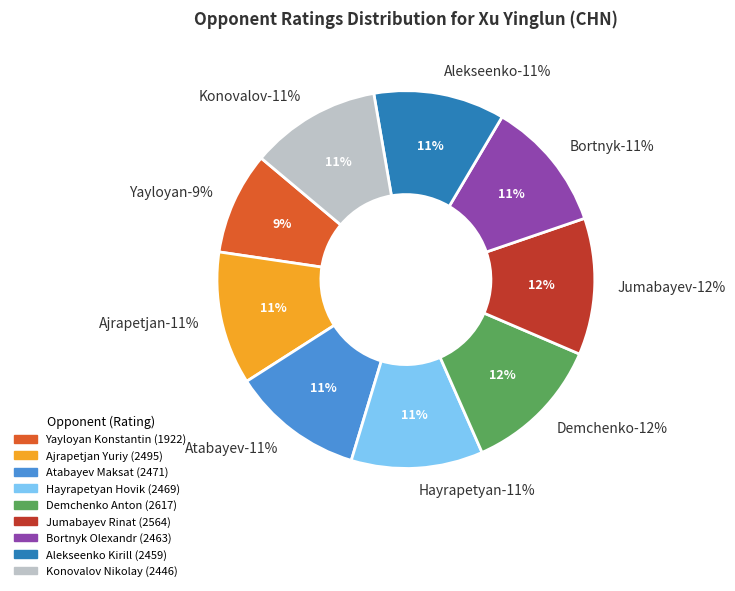

To the nearest percent, what is the difference between the largest and smallest slice percentages?

3%